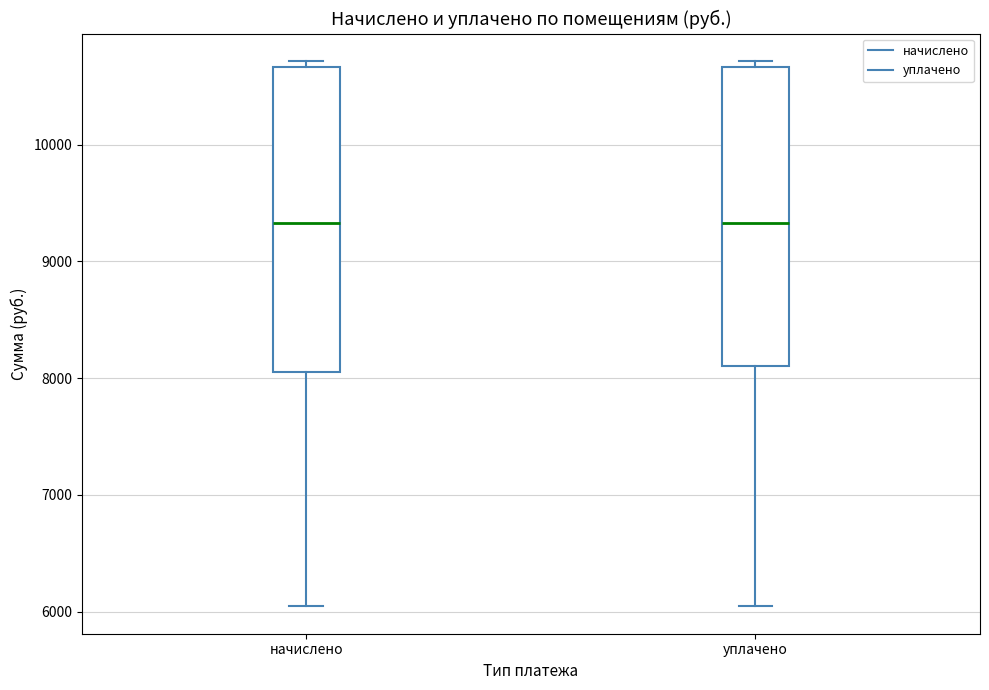

Reading left to right, read every box against the y-axis: the position of its median line, the range the box covers, and the ends of its whiskers. The values are not printed on the chart, so give them approximately, as read against the axis.

начислено: median 9300, box 8100 to 10700, whiskers 6000 to 10700 (just above the box's upper edge)
уплачено: median 9300, box 8100 to 10700, whiskers 6000 to 10700 (just above the box's upper edge)